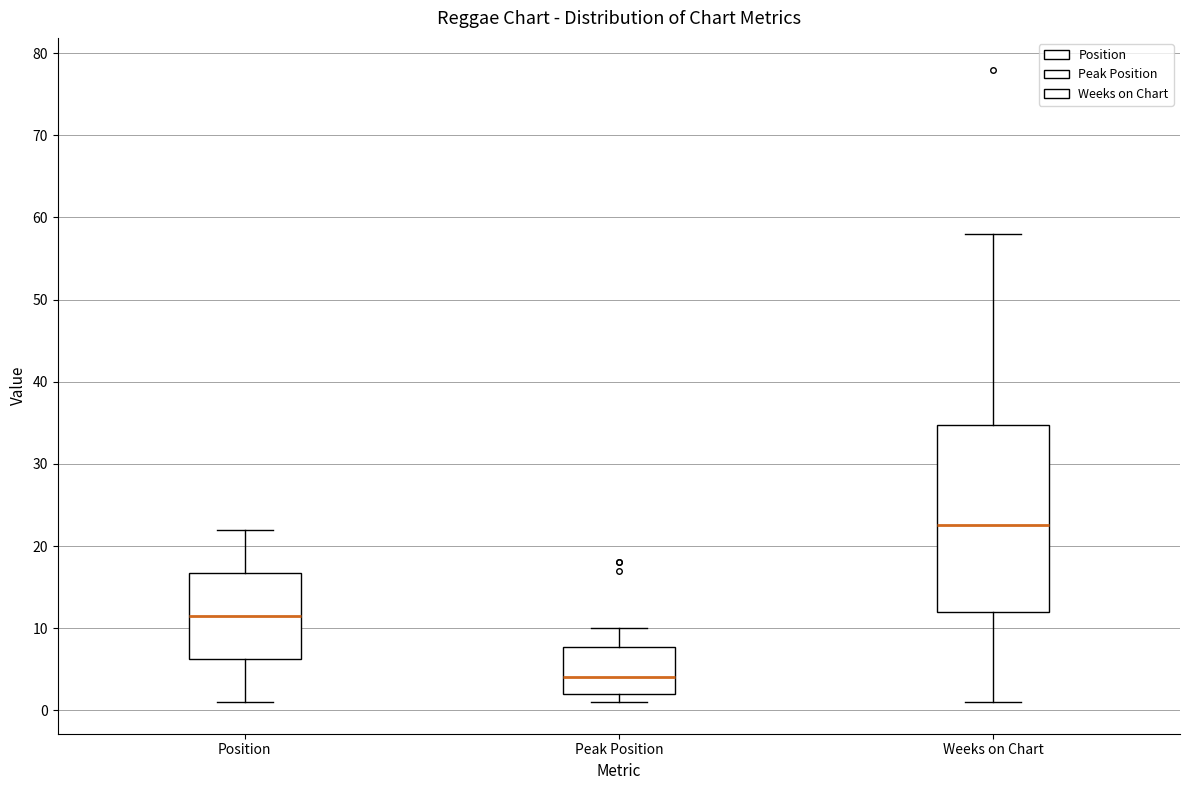

Which box's median line is the lowest?

Peak Position